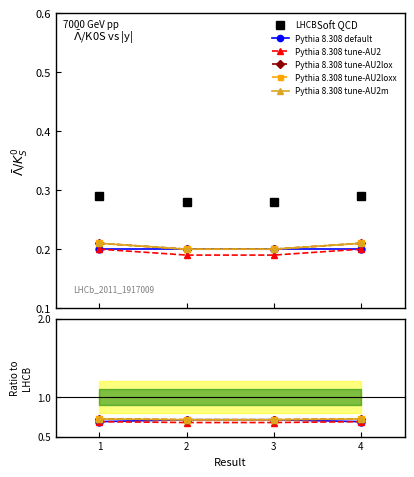

The Pythia 8.308 tune-AU2loxx series shows 1.0 at 2. True or false?

False